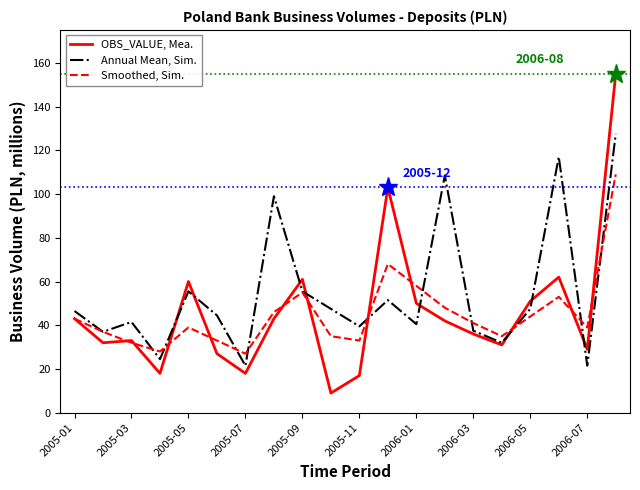

What is the maximum value shown in the chart?

155.0